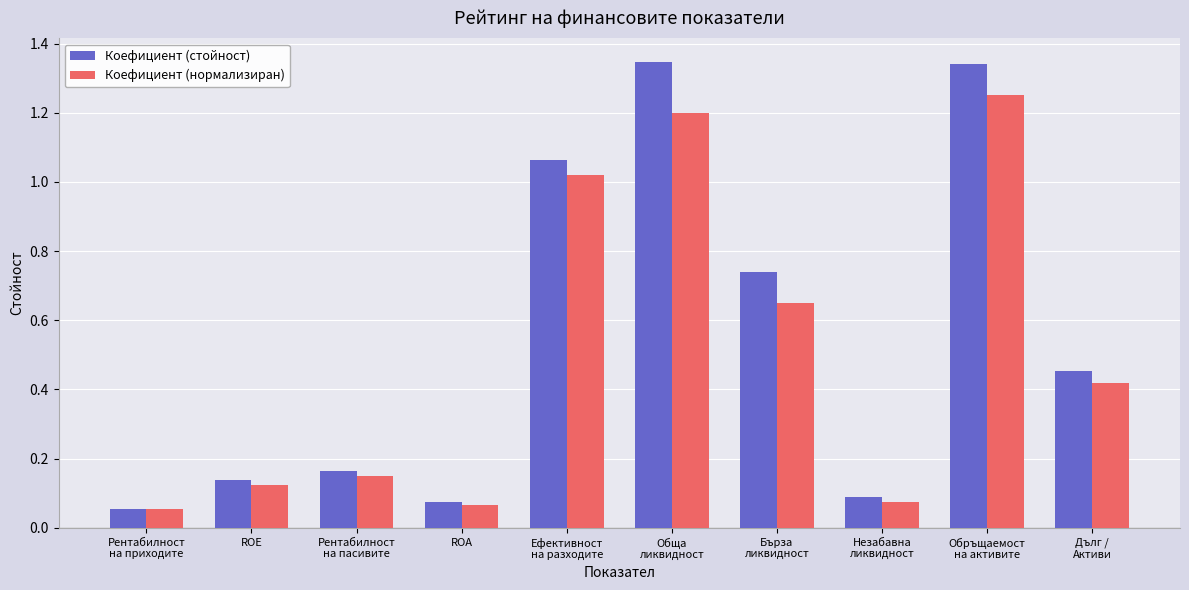

Which category has the lowest value in the Коефициент (стойност) series?

Рентабилност
на приходите